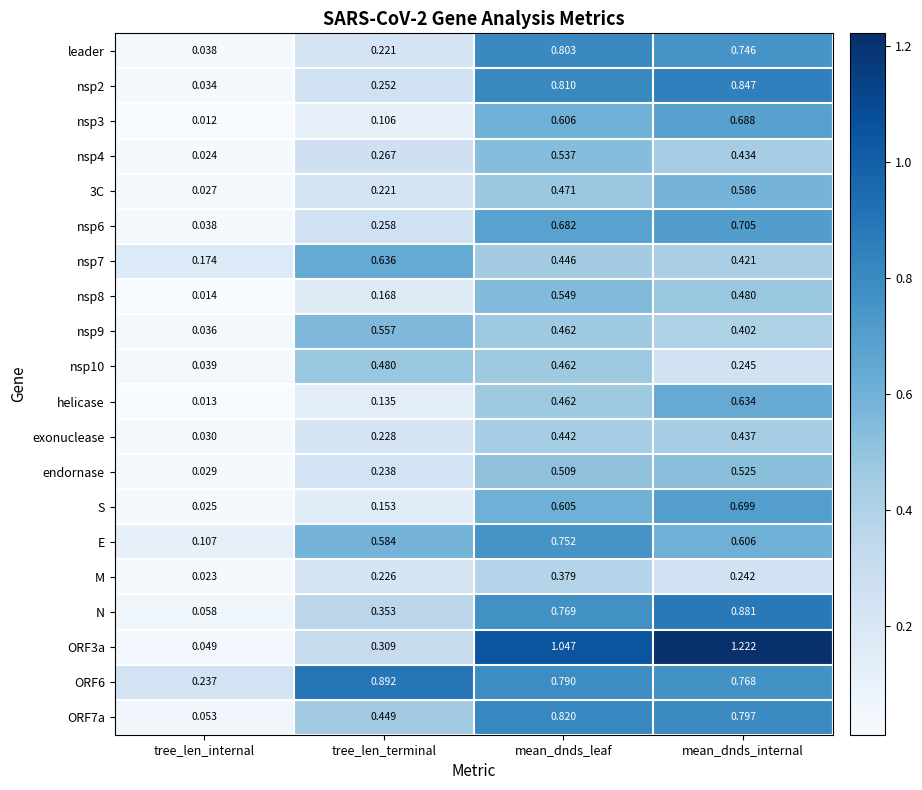

Which category has the lowest value in the nsp4 series?

tree_len_internal